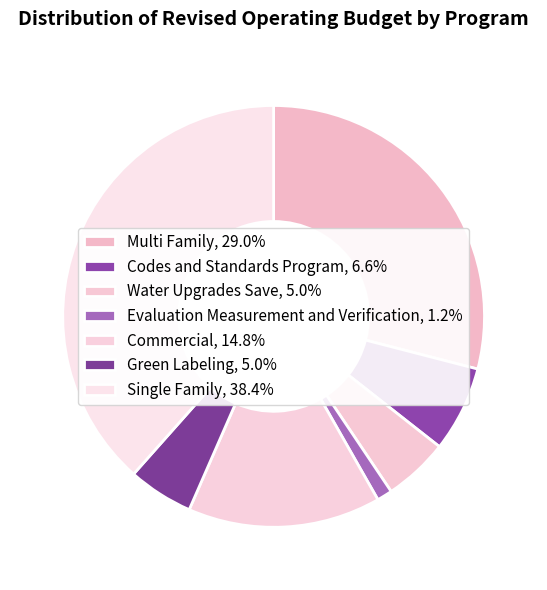

Is the sum of Codes and Standards Program and Water Upgrades Save greater than half?

No